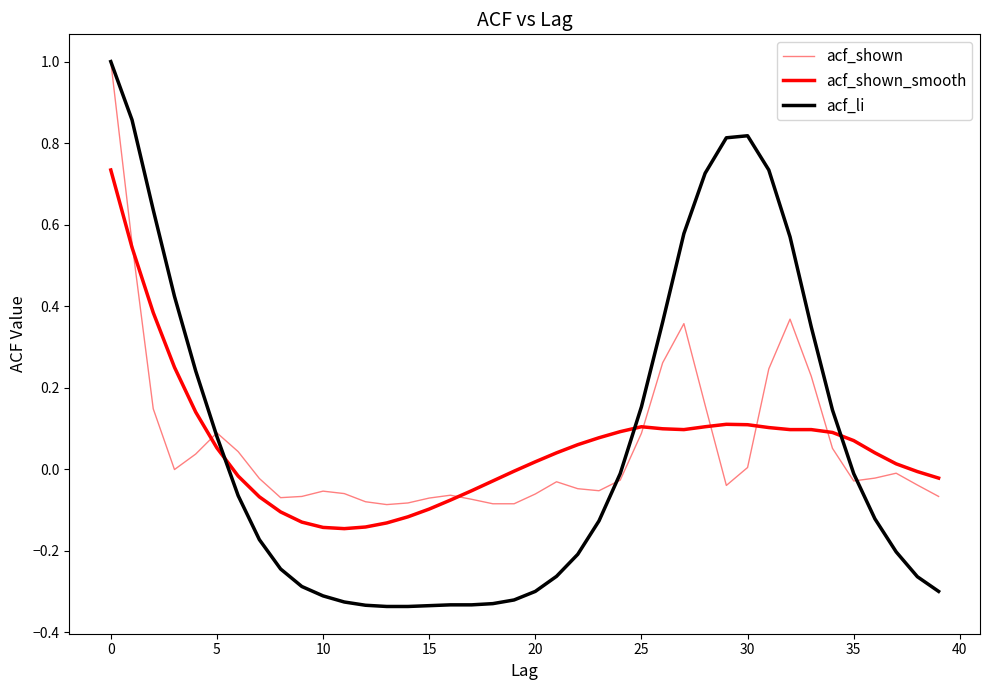

What is the difference between the second highest and minimum values in the acf_shown series?

0.6